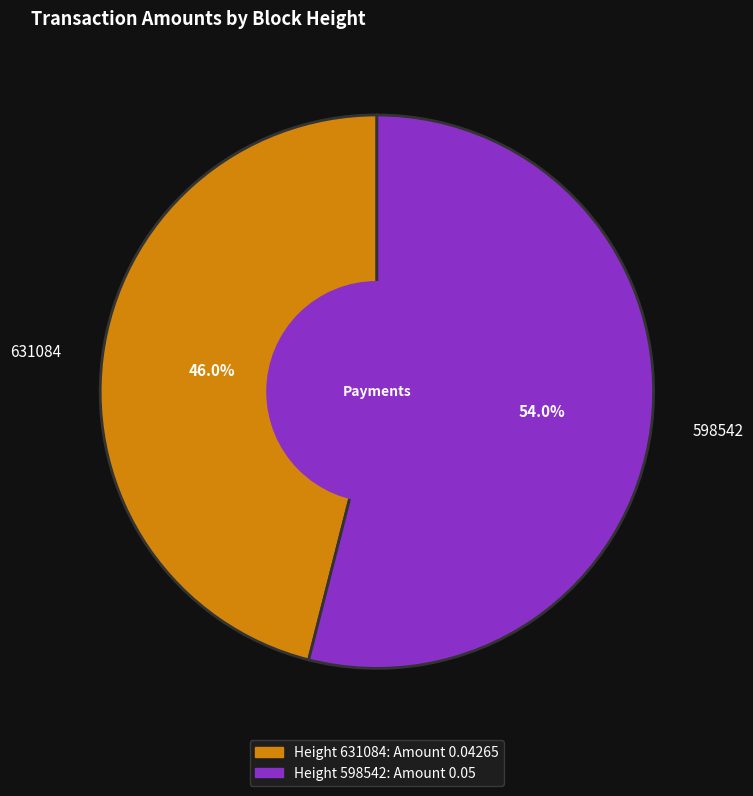

To the nearest percent, what is the difference between the largest and smallest slice percentages?

8%